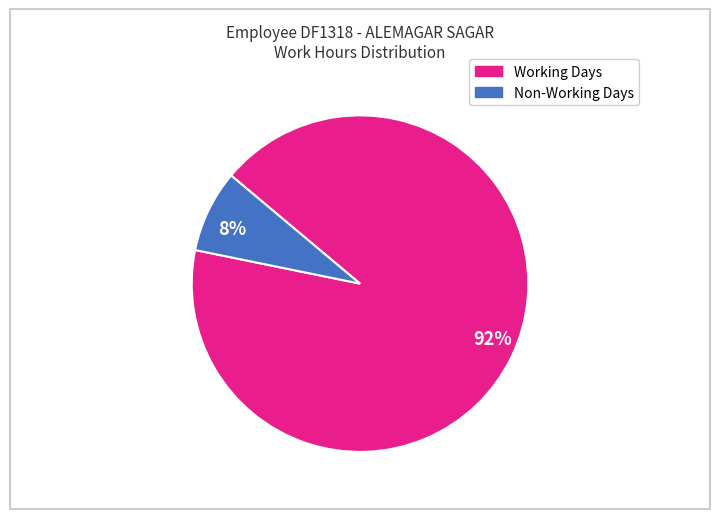

How many slices are in this pie chart?

2